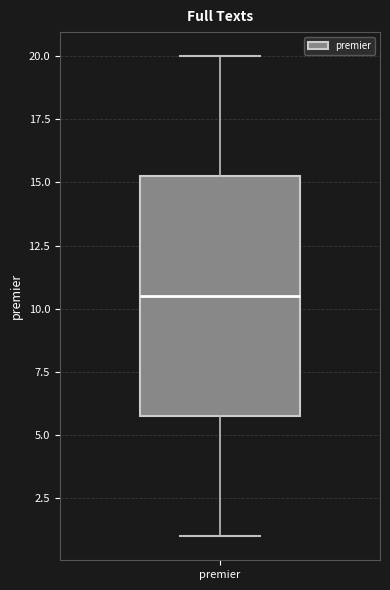

Transcribe this box plot: give where the median line is, the range the box spans, and where the two whiskers end, as read against the y-axis. The values are not printed on the chart, so give them approximately, as read against the axis.

median 10.5, box 6.0 to 15.5, whiskers 1.0 to 20.0